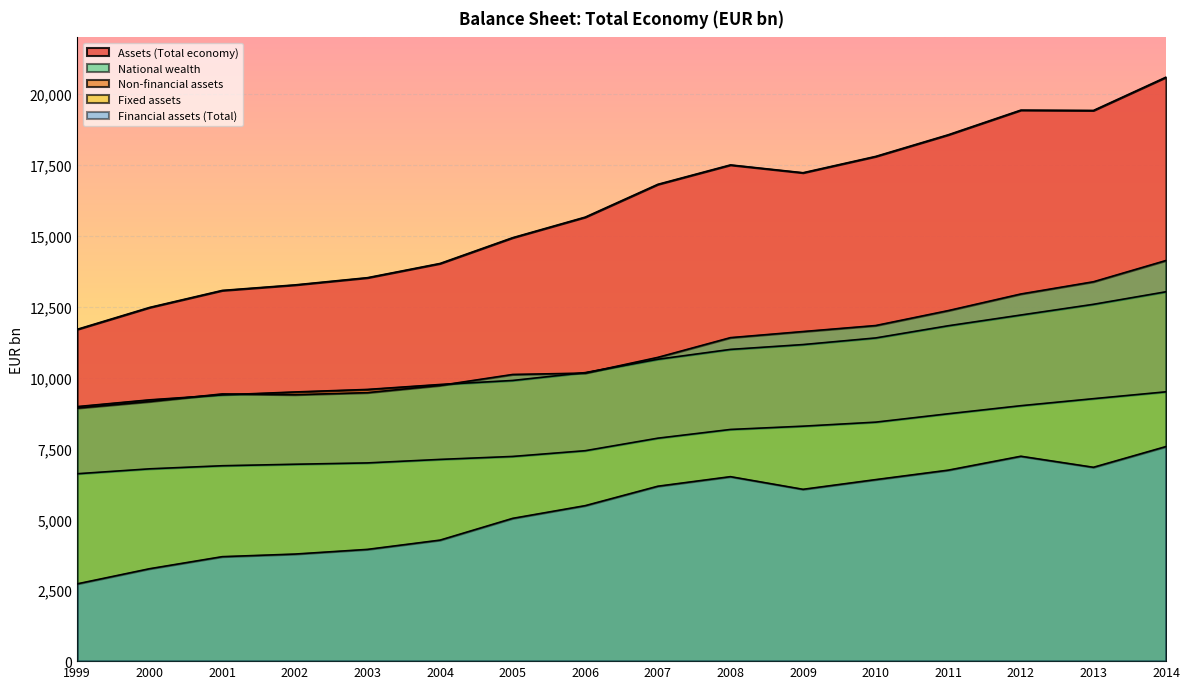

True or false: Assets (Total economy) has more than 2 interior local peaks.

False